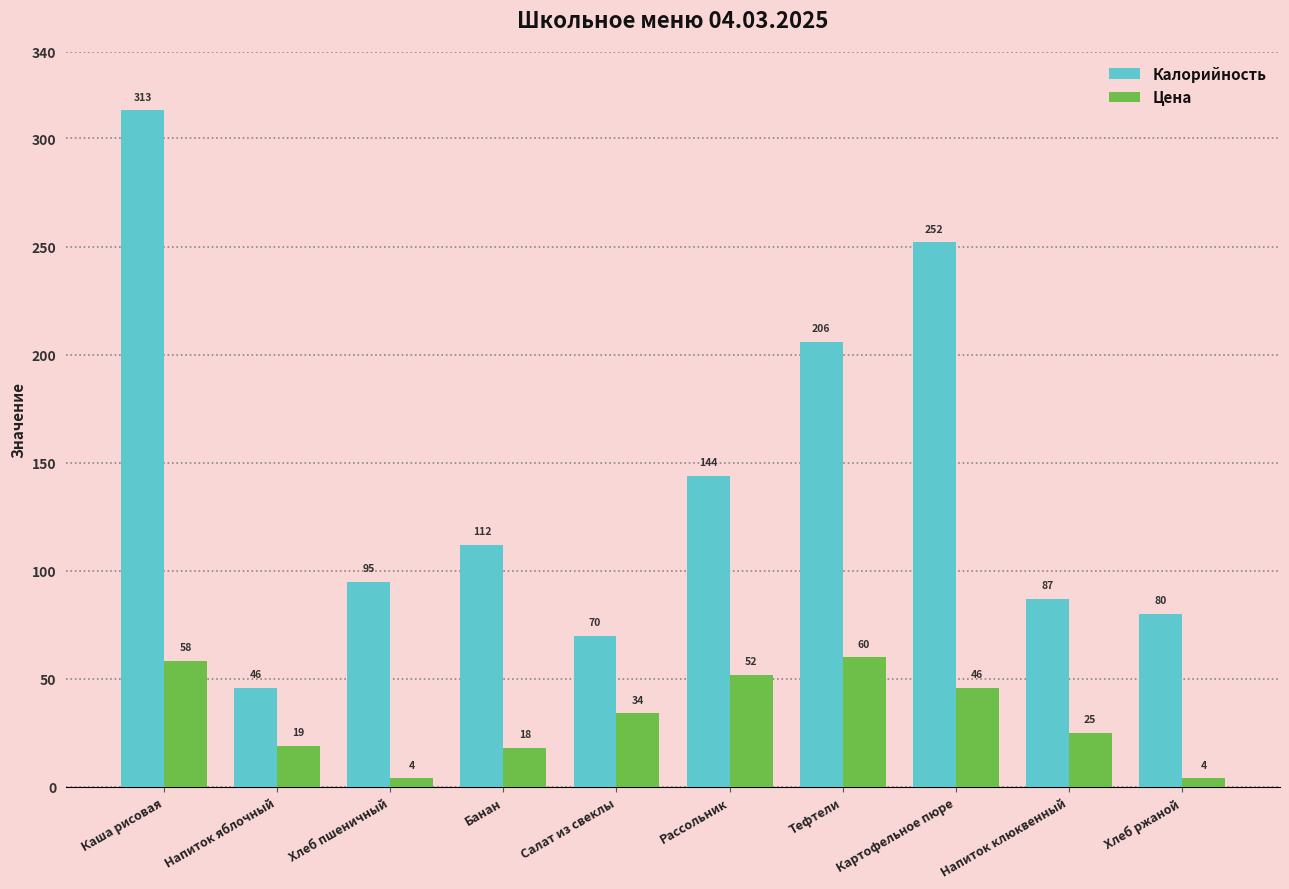

What is the smallest value displayed?

4.0